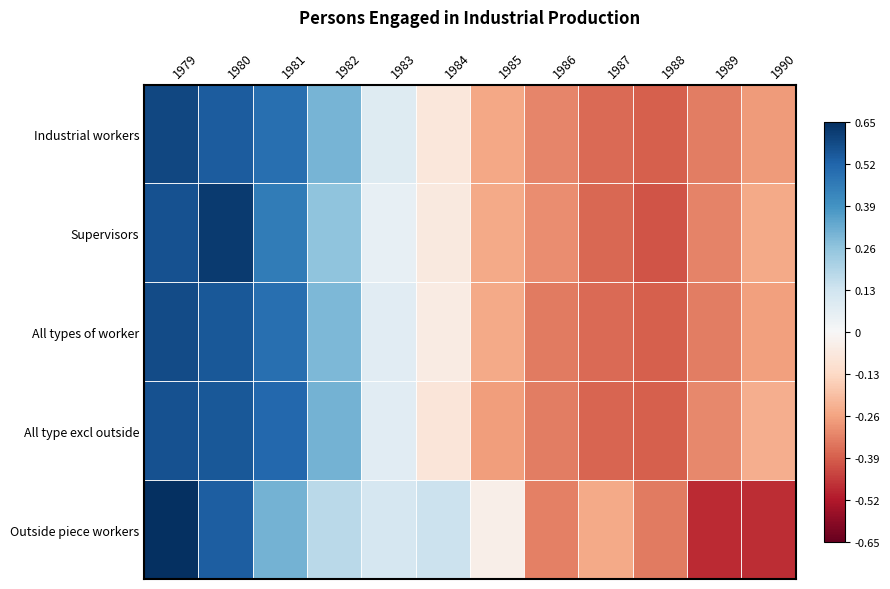

How many distinct data groups are displayed?

5